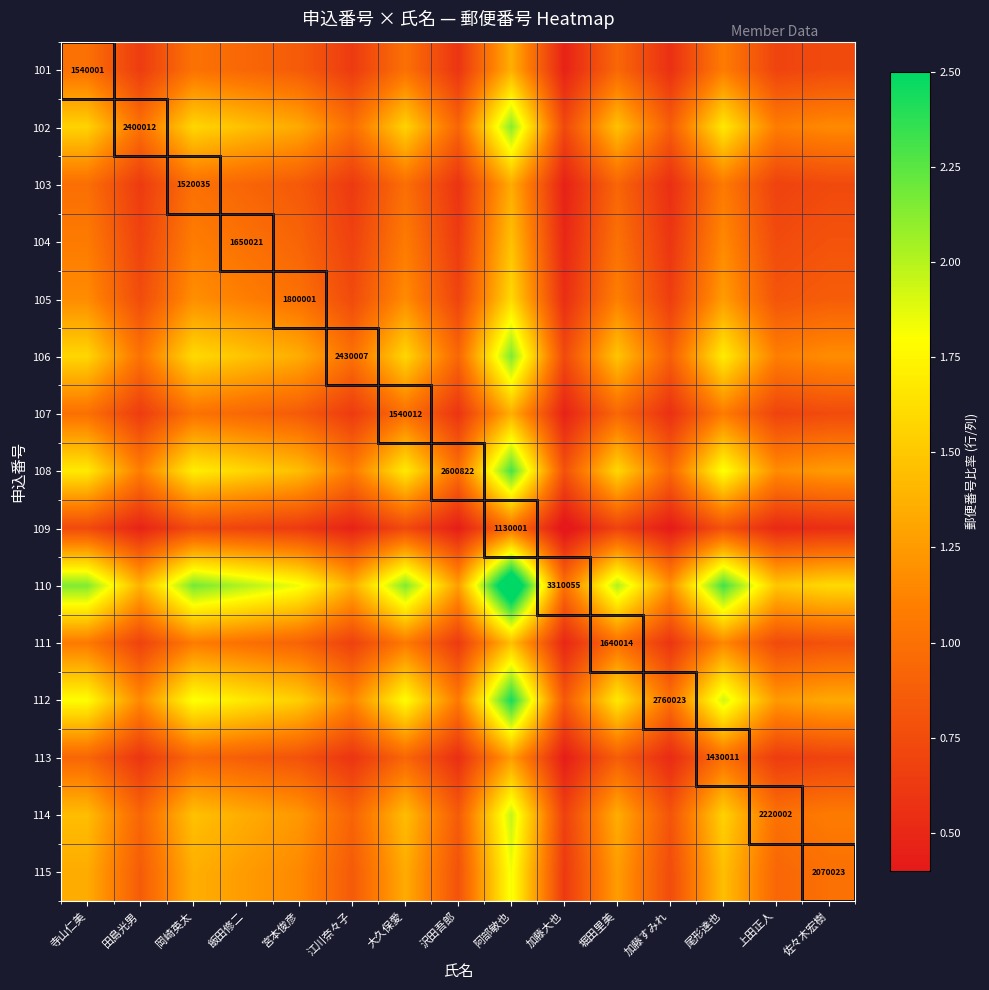

What is the greatest value displayed?

2.9